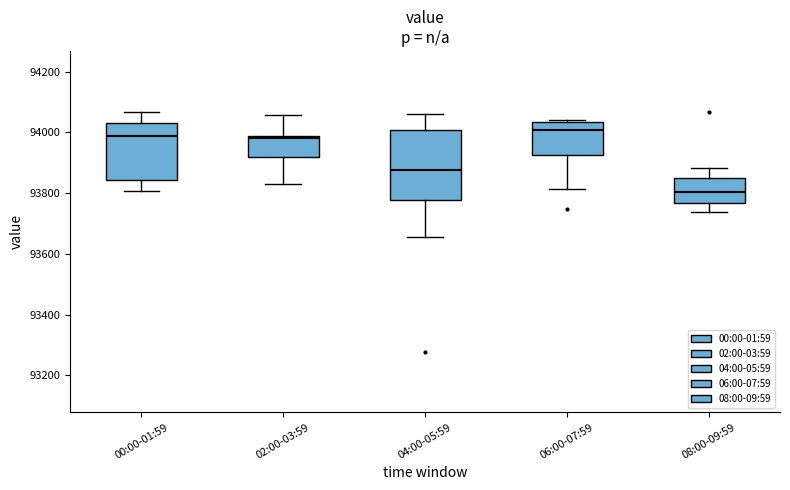

Comparing the boxes themselves (not the whiskers), which one is the tallest?

04:00-05:59